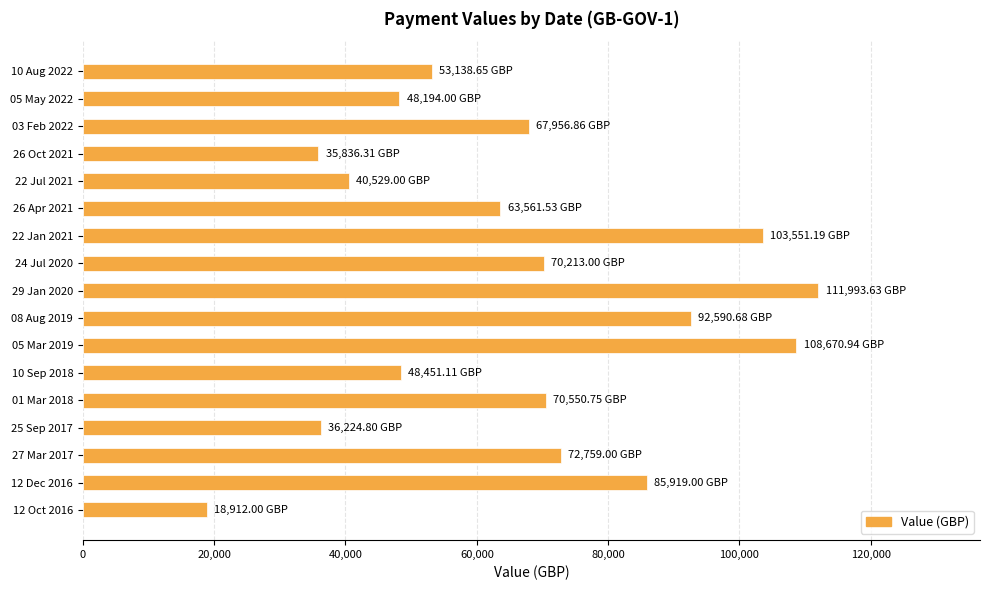

Does the chart contain stacked bars?

No